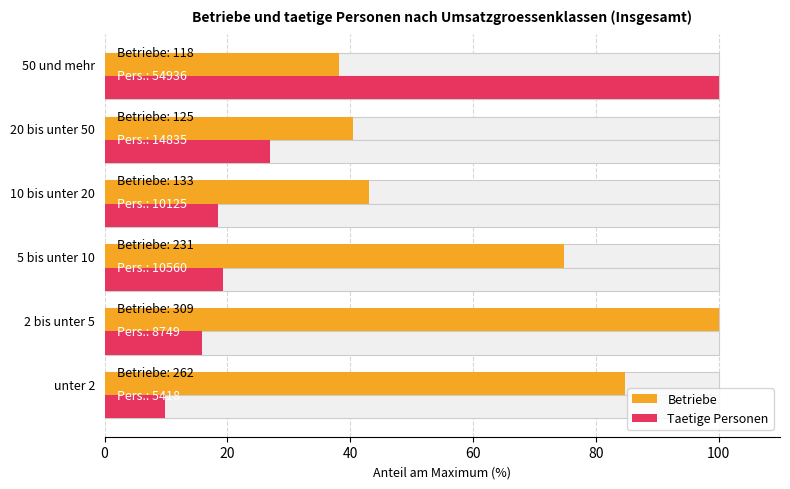

What is the approximate value of Betriebe at 5 bis unter 10?

74.8